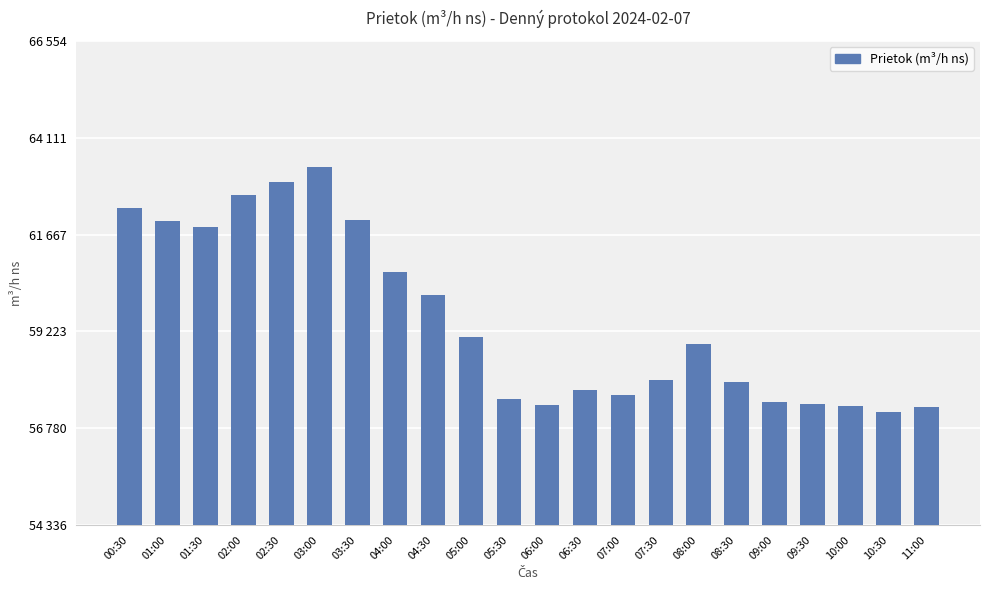

Is it true that the value at 10:30 is 97235.6?

False